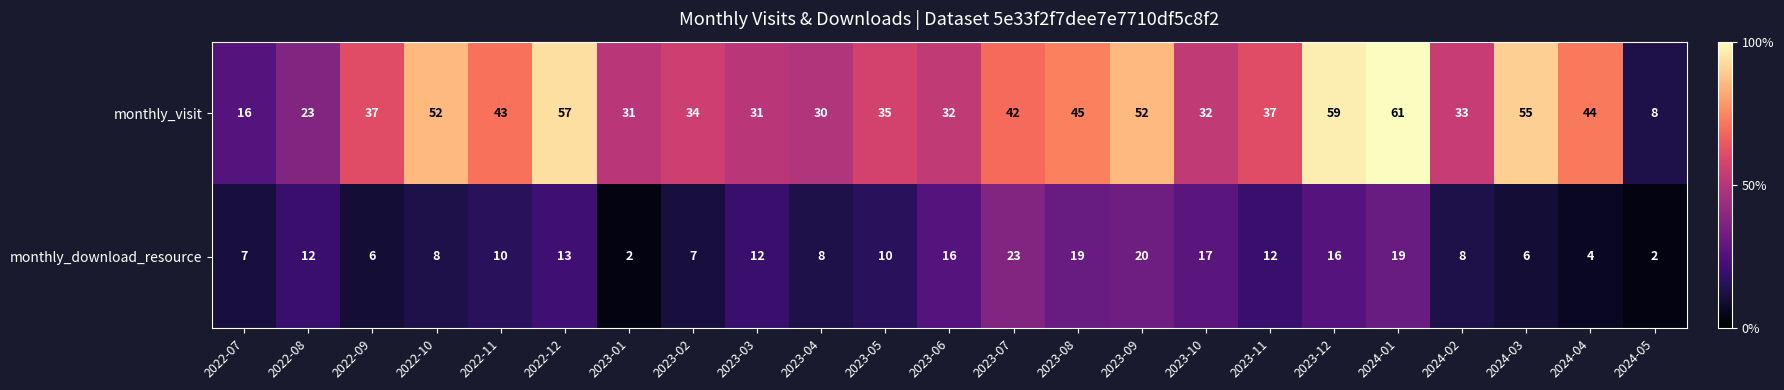

Rank the series by their average value, from lowest to highest.

monthly_download_resource, monthly_visit